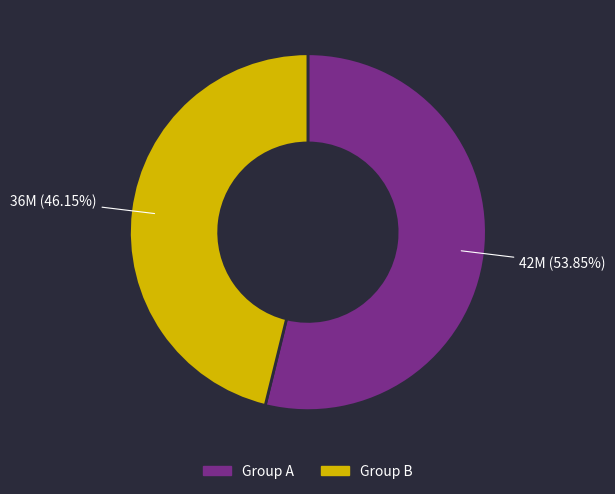

How many slices are in this pie chart?

2